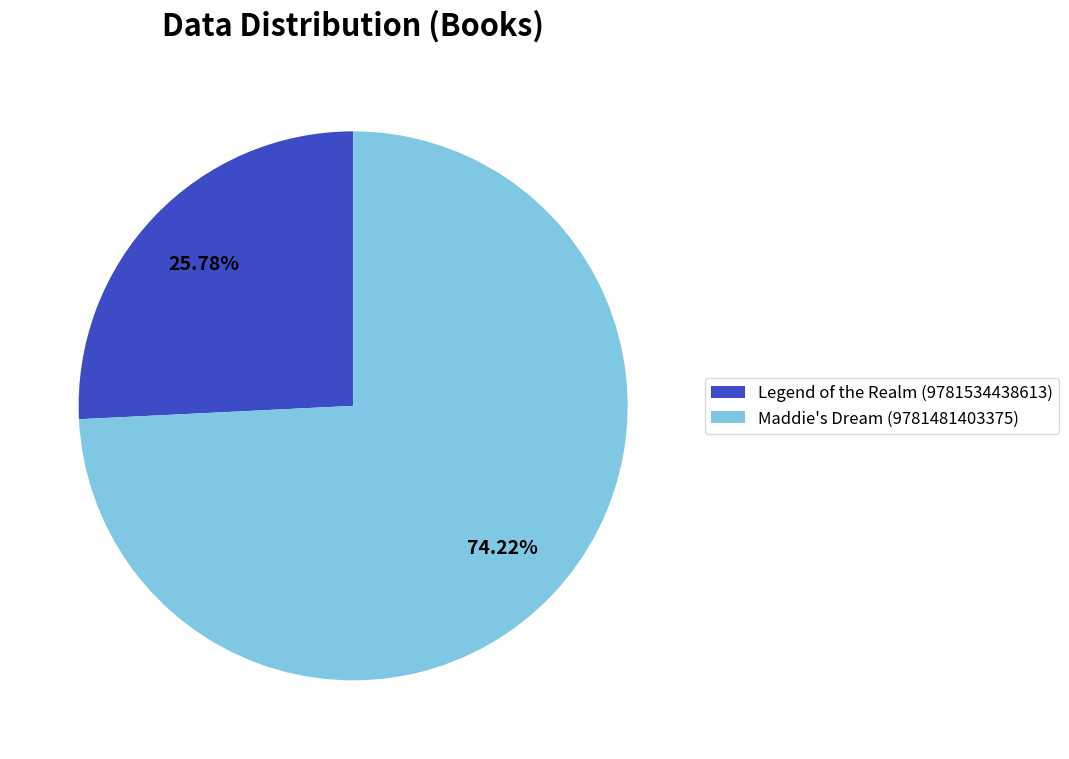

Is there a majority slice in this chart?

Yes